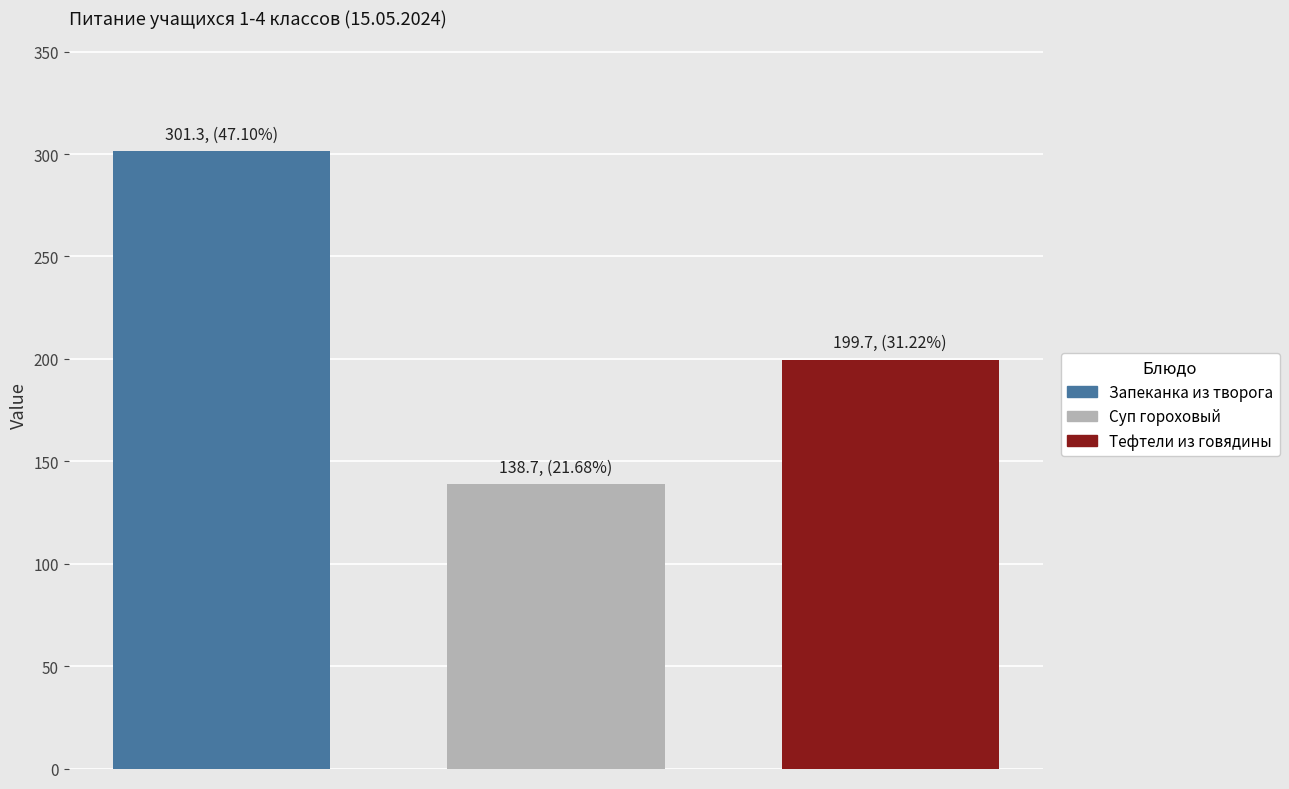

Which series has the largest range (max minus min)?

Запеканка из творога